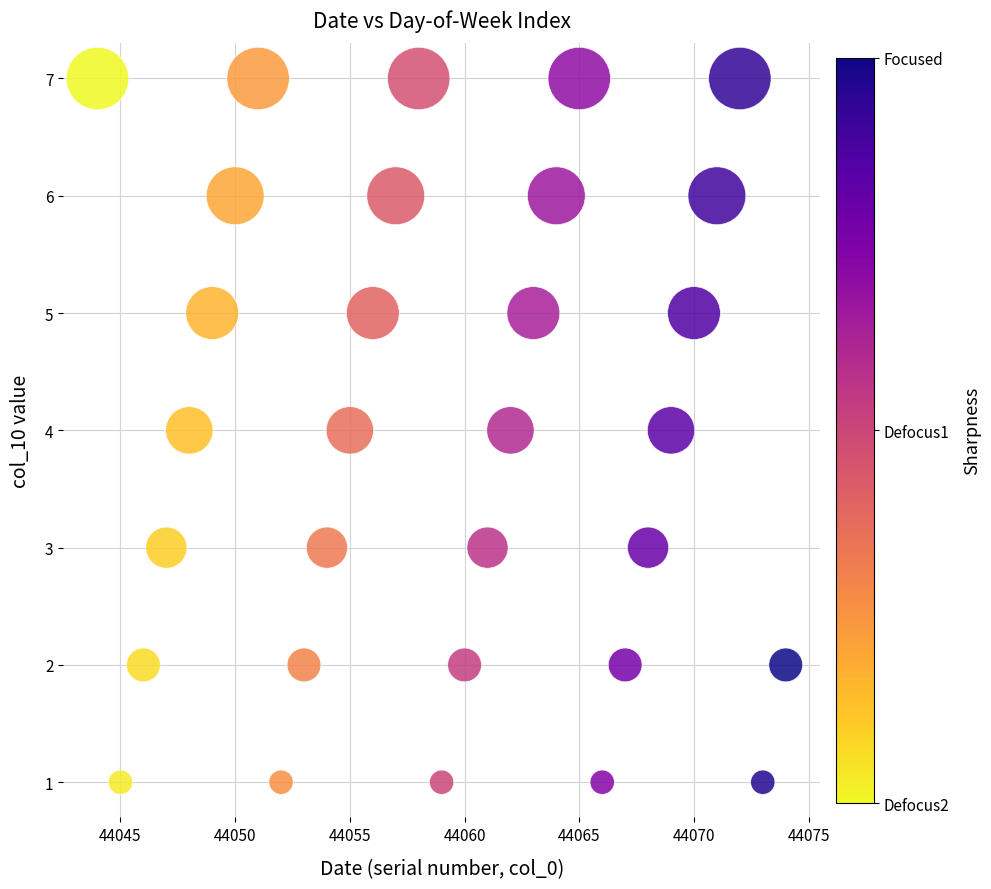

What is the range of X values (max minus min)?

30